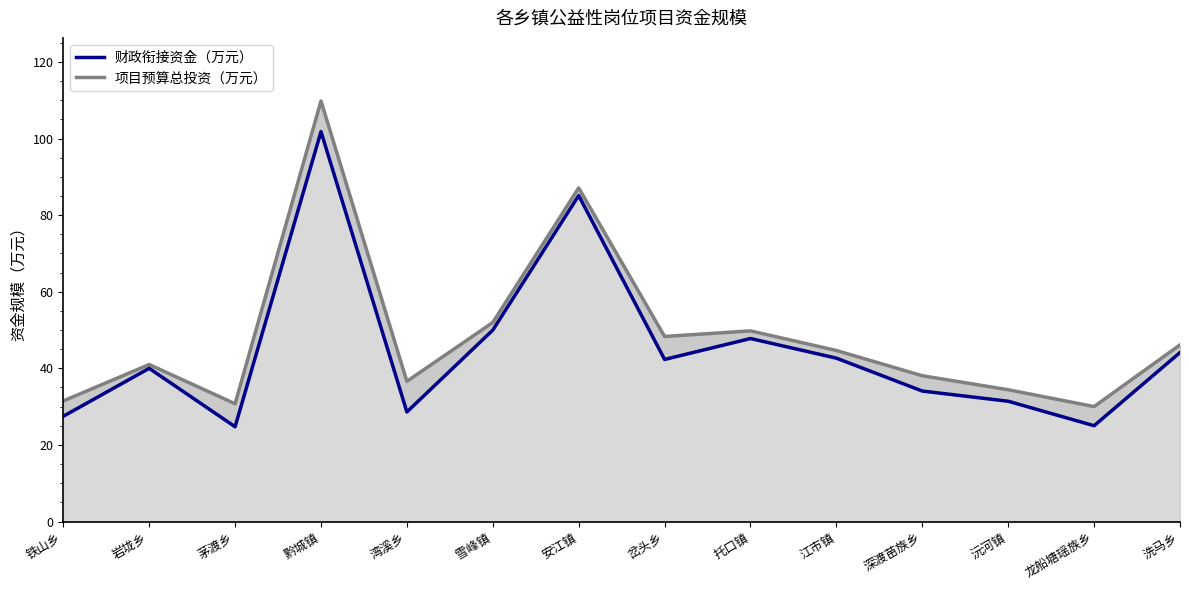

True or false: 财政衔接资金（万元） and 项目预算总投资（万元）_line intersect in this chart.

False